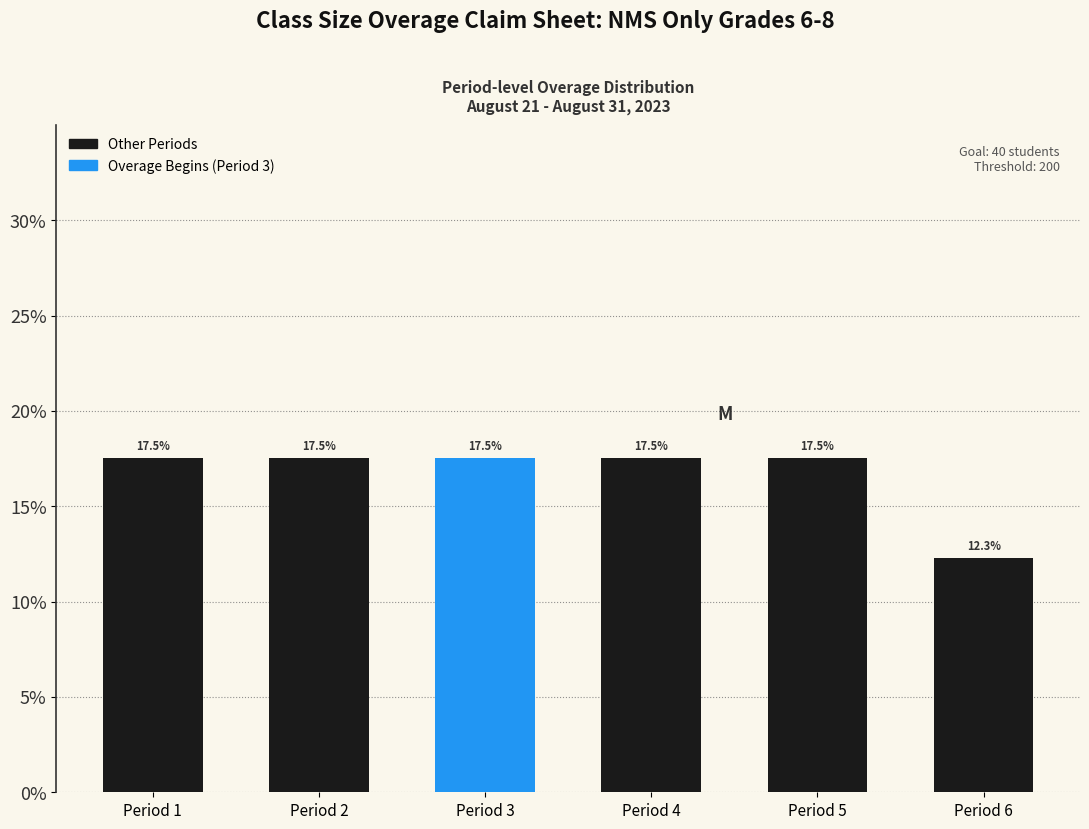

Reading right to left, what are all the values shown in this chart?

12.3	17.5	17.5	17.5	17.5	17.5